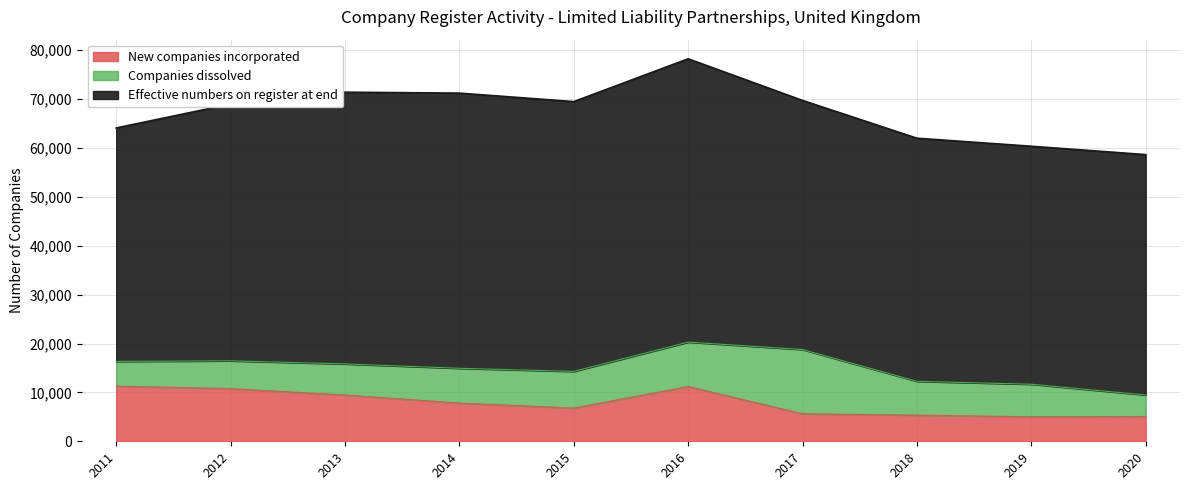

At which category is the sum across all series the highest?

2016